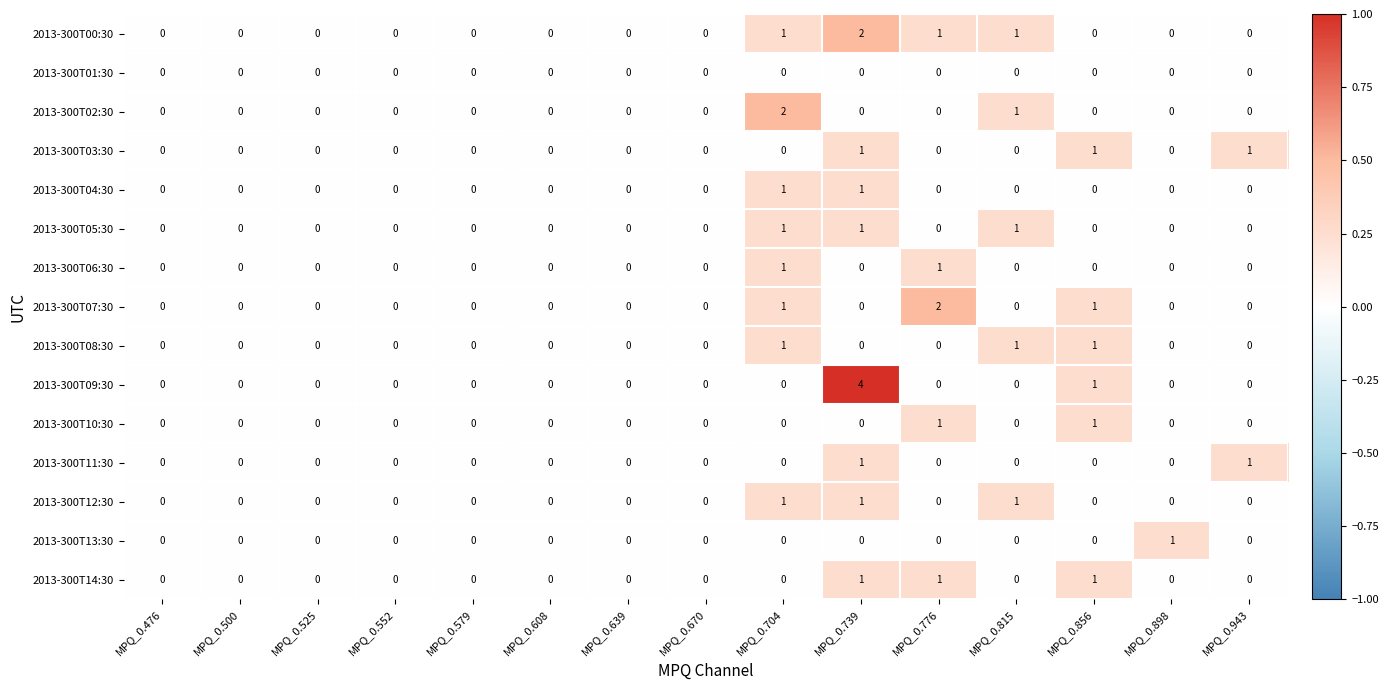

Which category has the highest value across all series?

MPQ_0.739